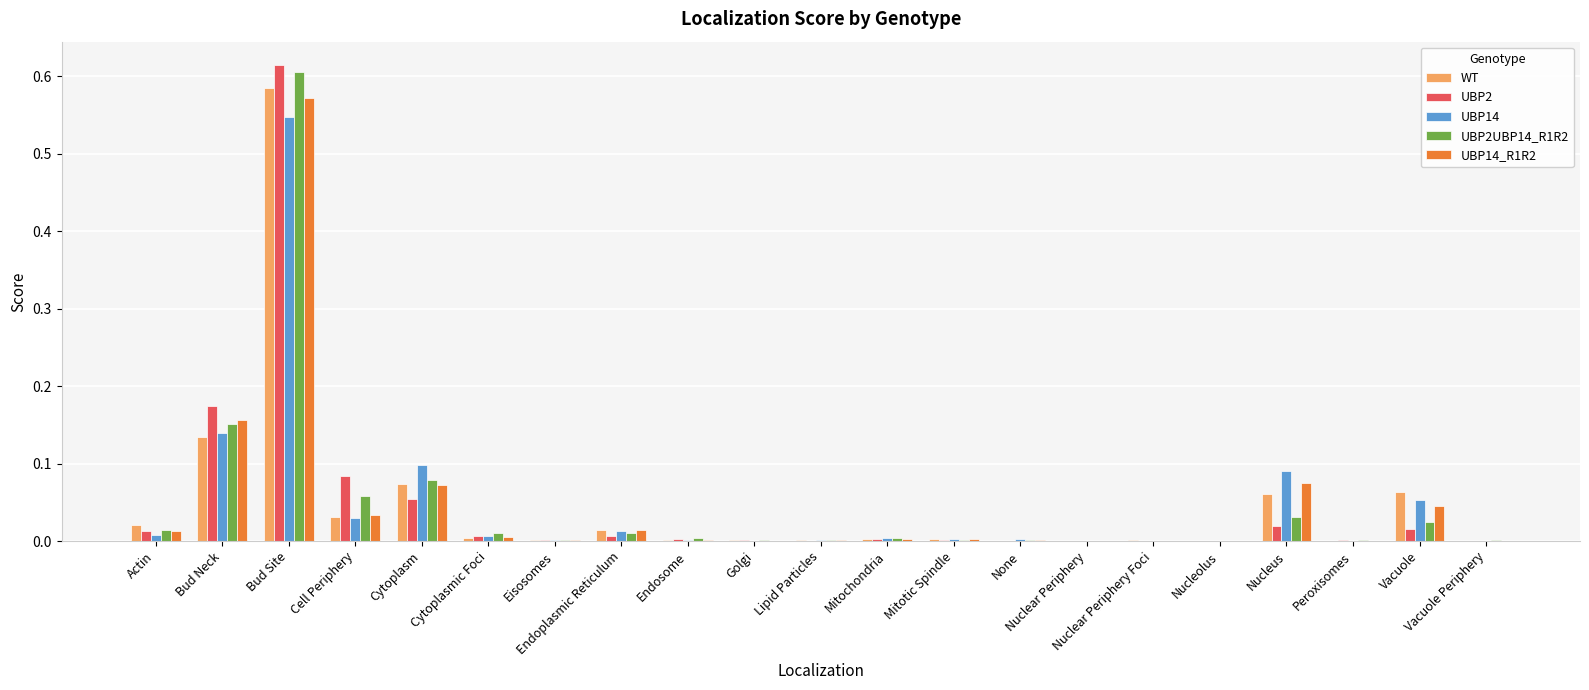

What is the sum of all UBP14 values?

1.0